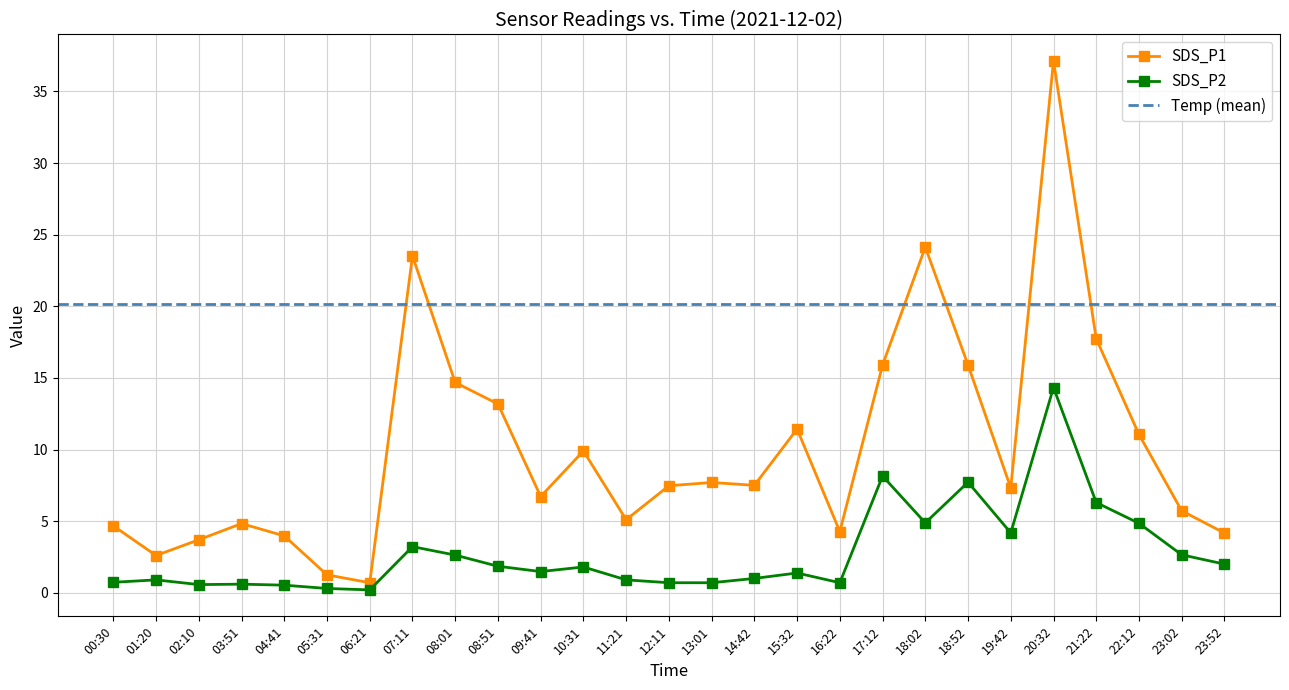

True or false: SDS_P2 has a value of 0.2 at 06:21.

True